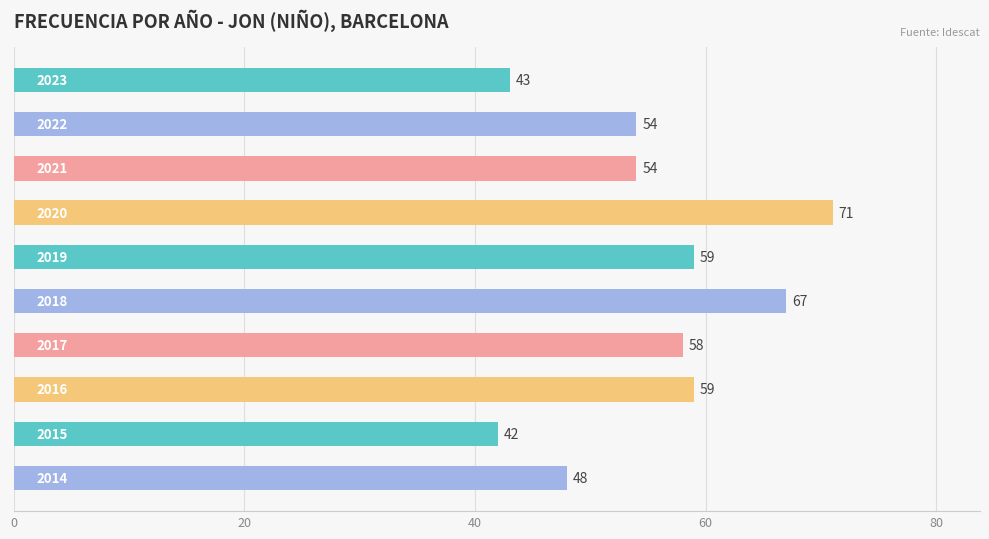

How many data points are less than 58?

5